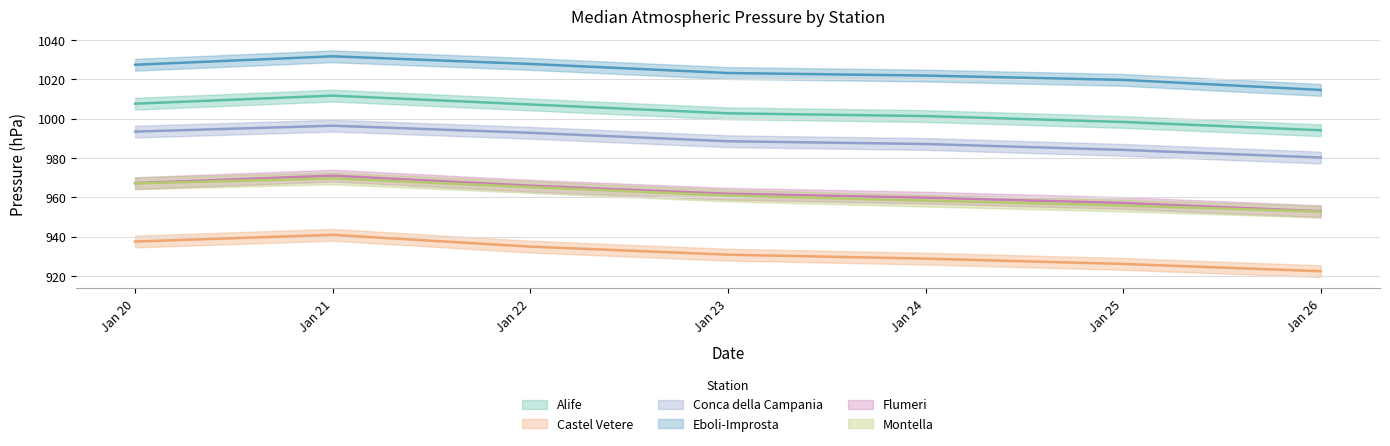

How many interior local peaks does the Castel Vetere series have?

1